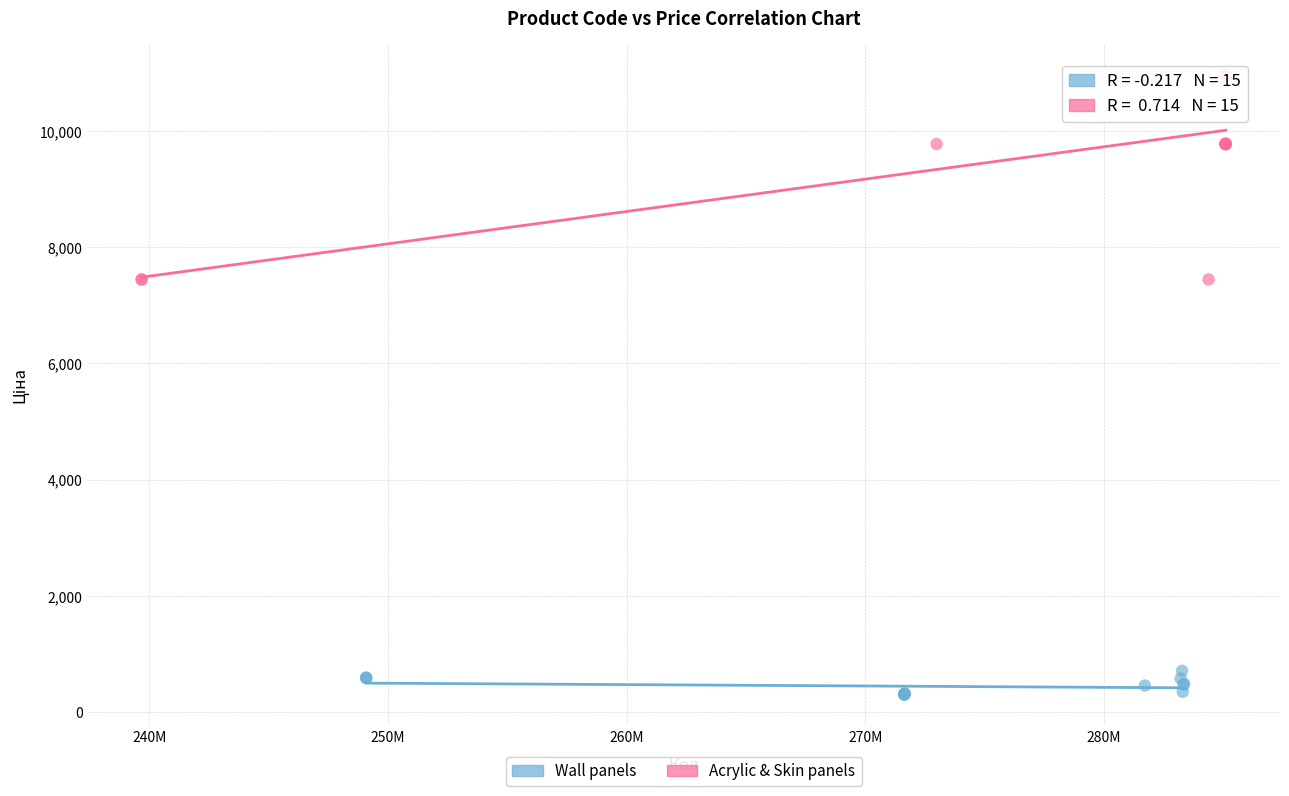

Which series reaches the minimum Y coordinate?

Wall panels